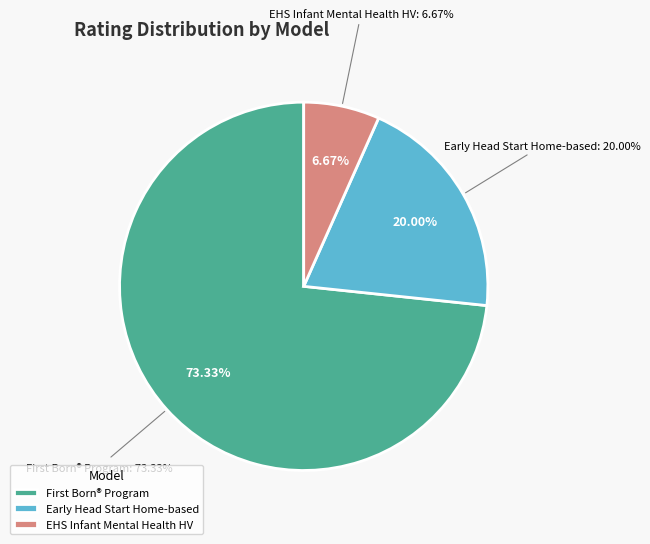

Which category has the biggest portion of the pie?

First Born® Program